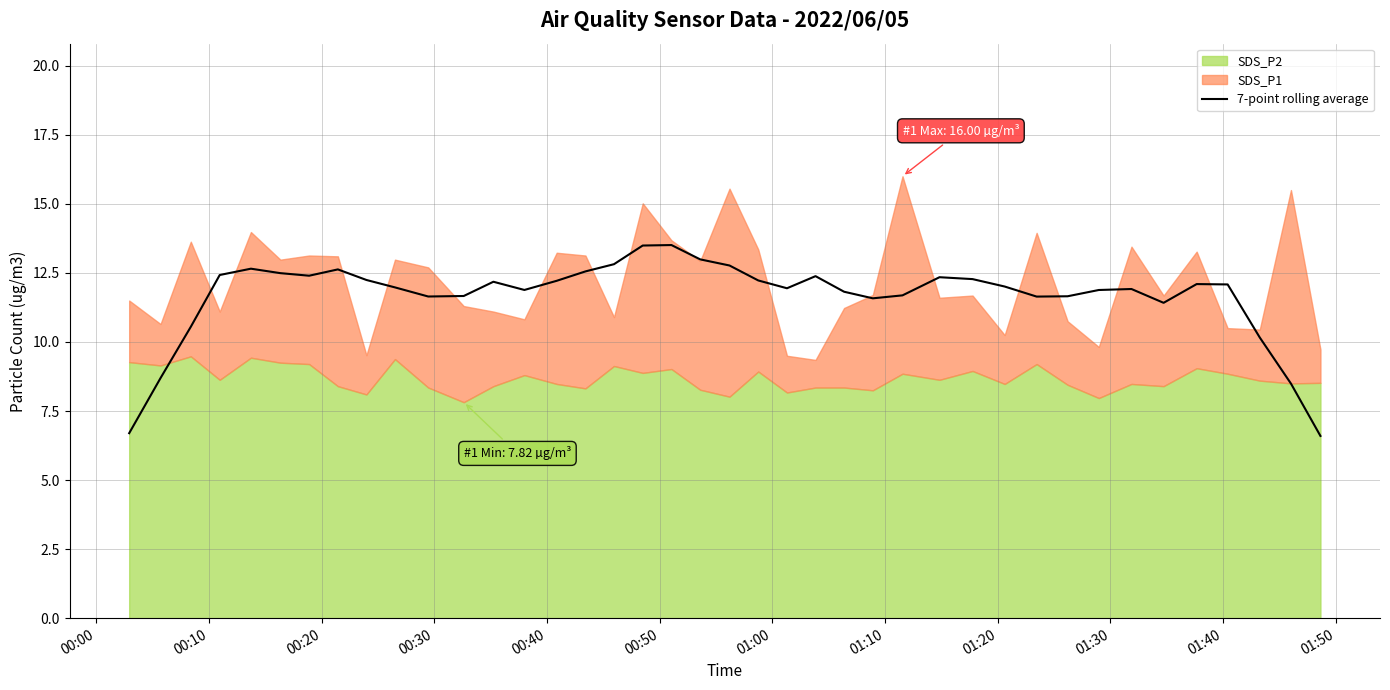

What is the lowest value of the 7-point rolling average series?

6.6